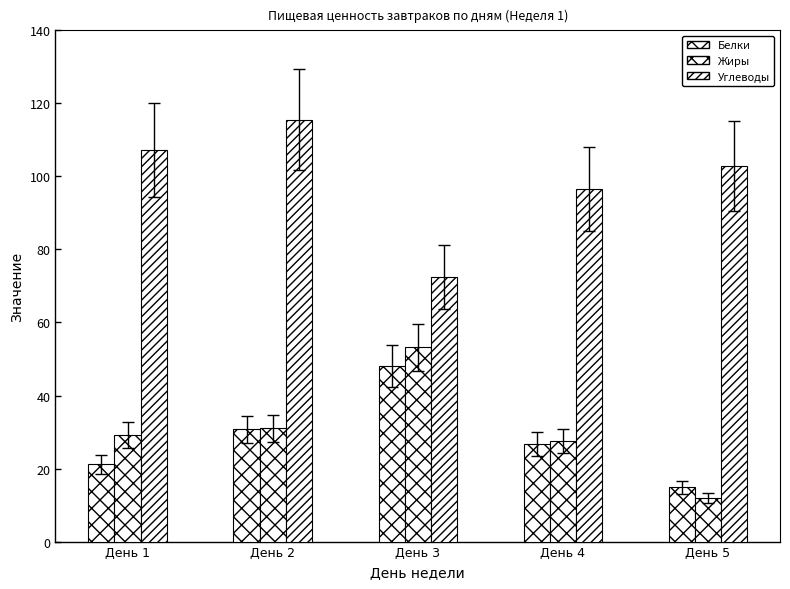

At how many categories does at least one series exceed 89?

4